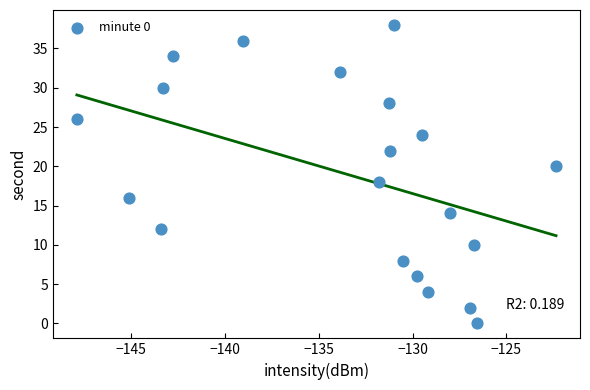

What is the range of Y values (max minus min)?

38